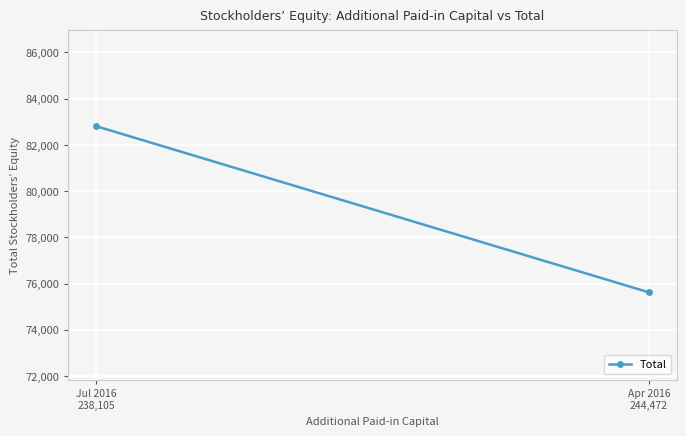

True or false: the data shows 112295 at Jul 2016
238,105.

False